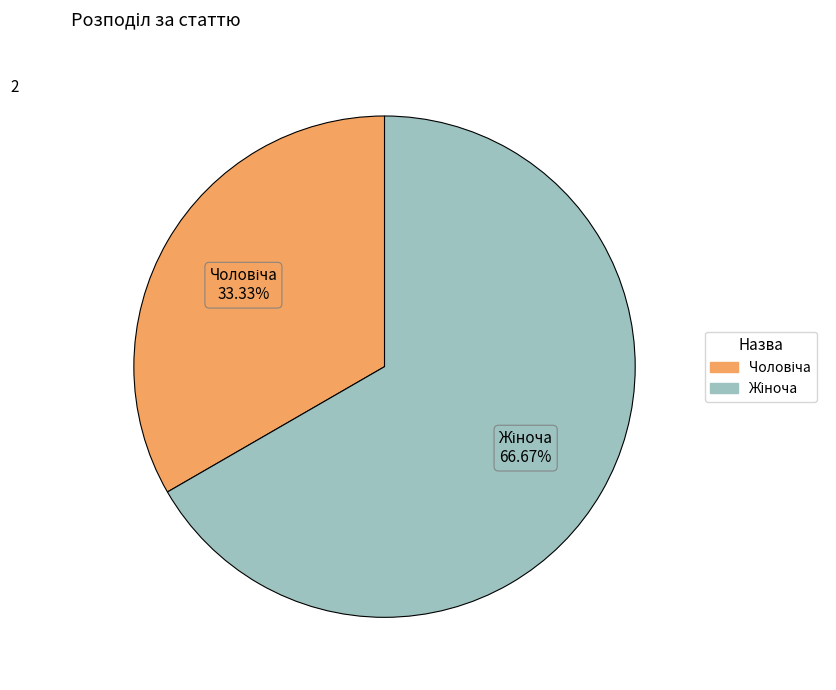

To the nearest percent, what is the average slice percentage?

50%